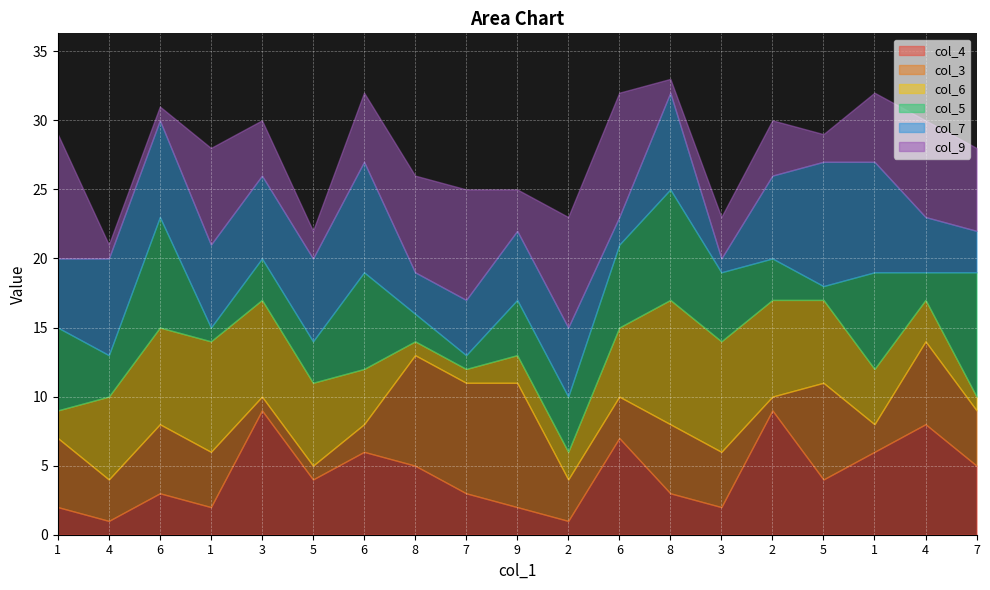

At which category is the sum across all series the highest?

8